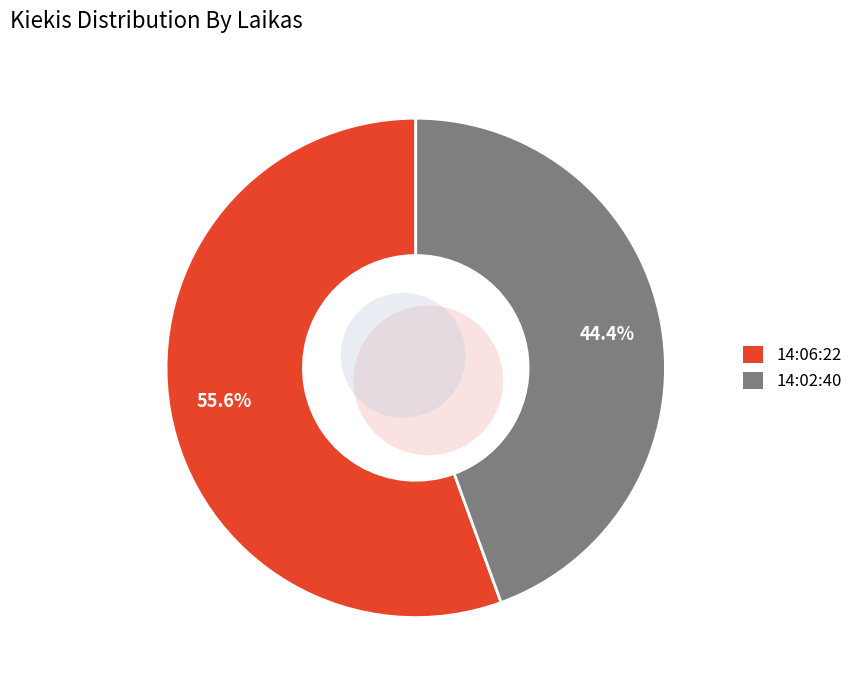

To the nearest percent, what is the combined percentage of 14:02:40 and 14:06:22?

100%